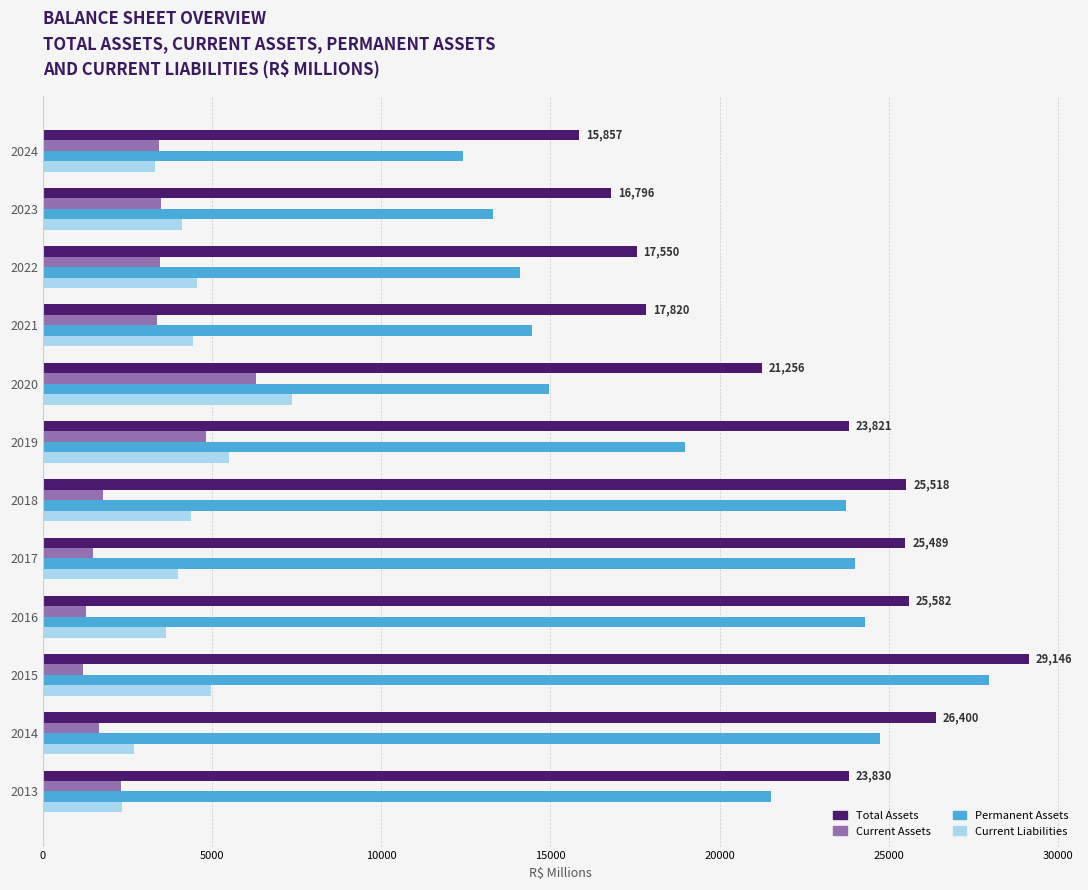

What are all the series names shown in the legend?

Total Assets, Current Assets, Permanent Assets, Current Liabilities